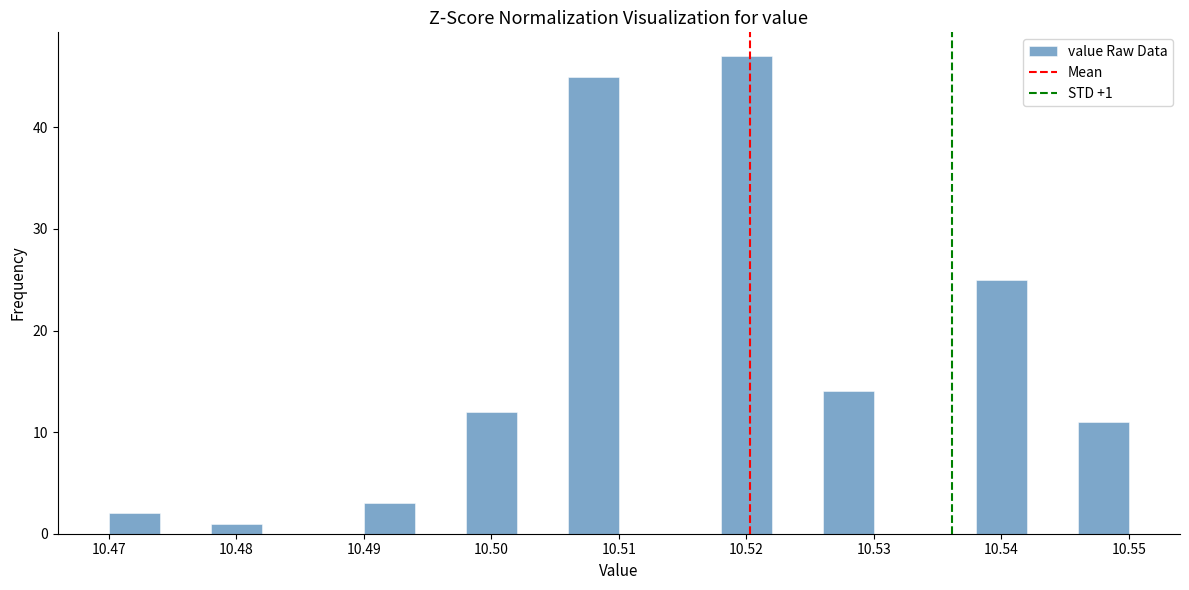

Which range on the x-axis has the tallest bar?

10.518 to 10.522